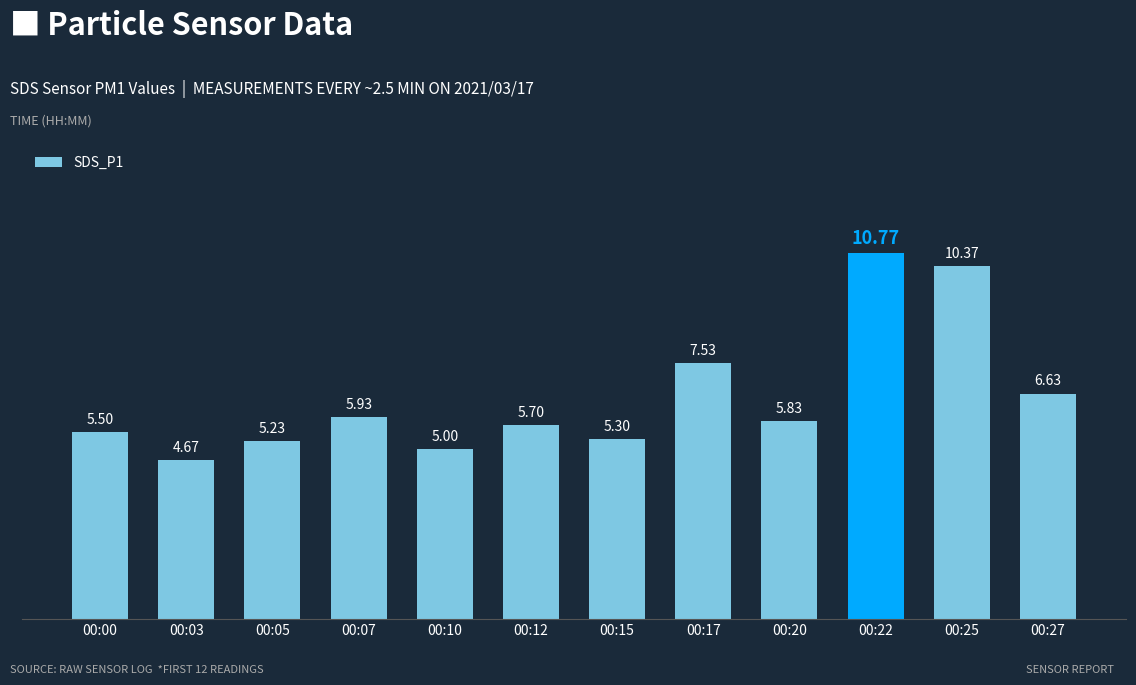

Which category has the lowest value across all series?

00:03